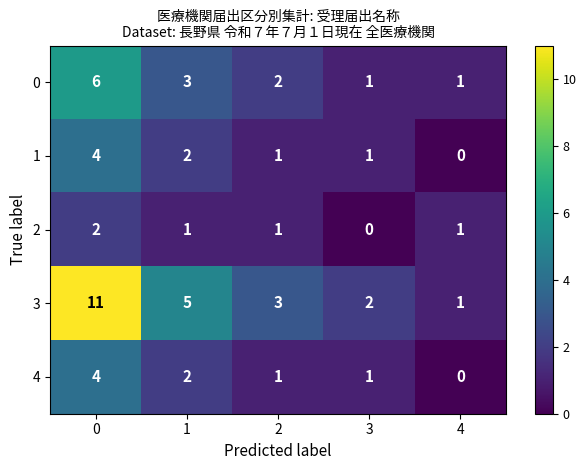

What is the total value across all series at 4?

3